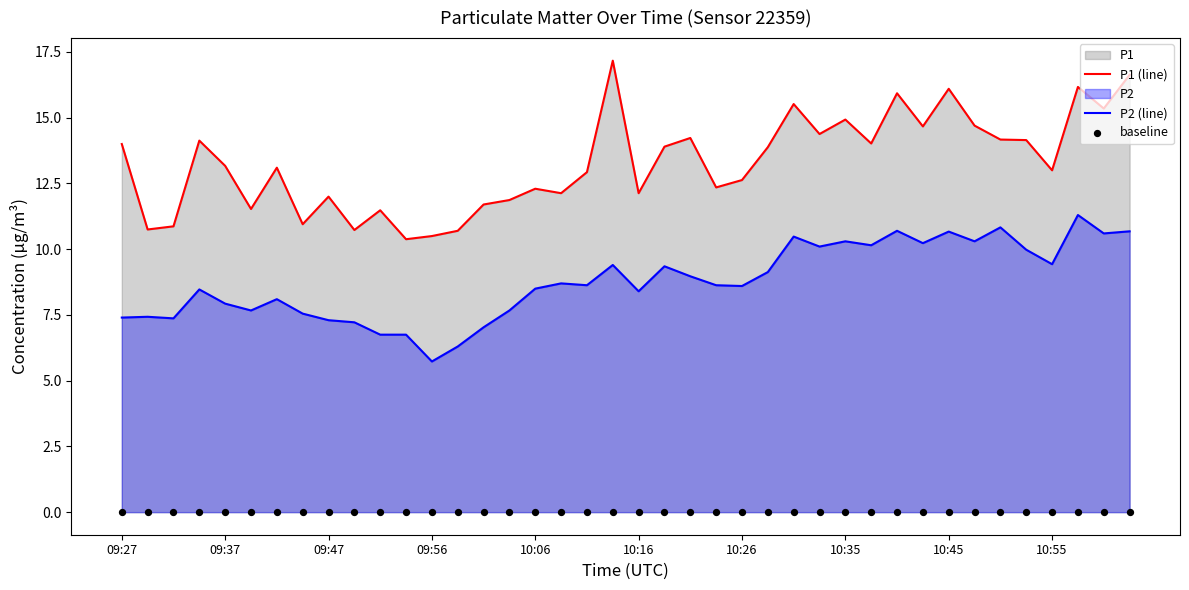

What is the minimum value for P1 (line)?

10.4